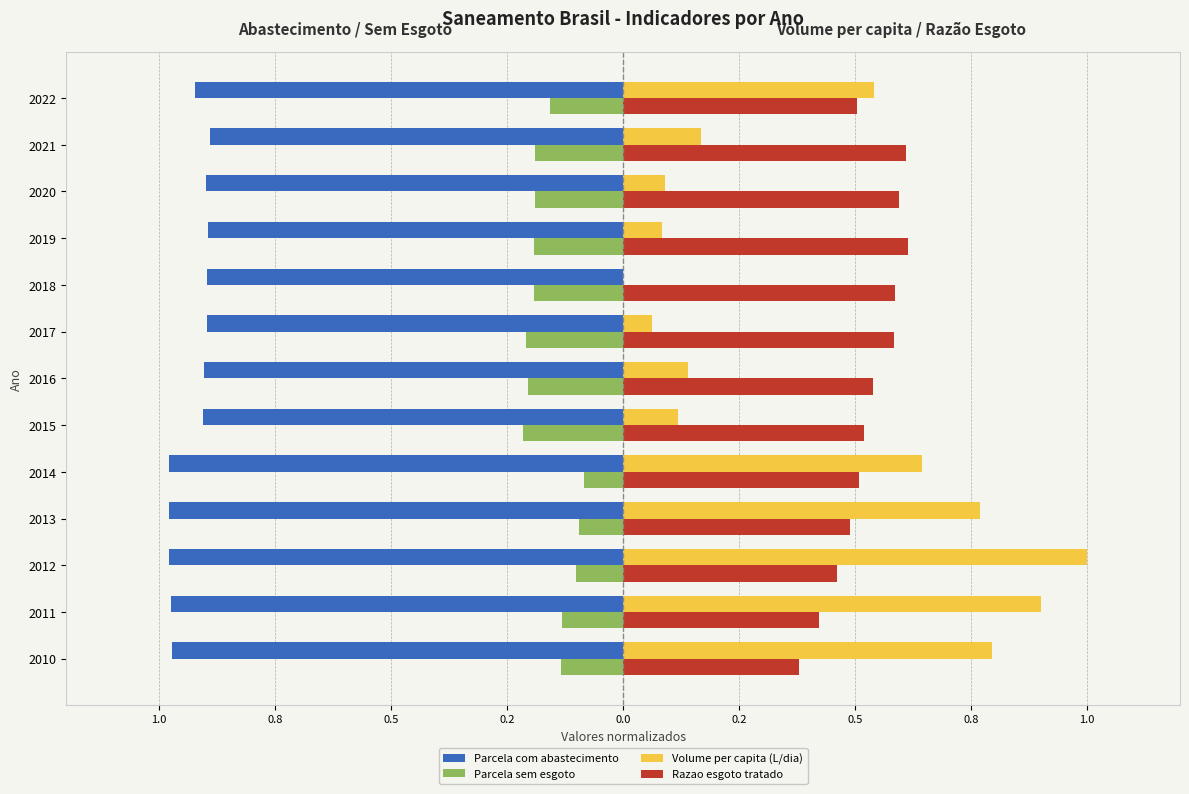

What is the label of the 7th bar from the right?

0.5